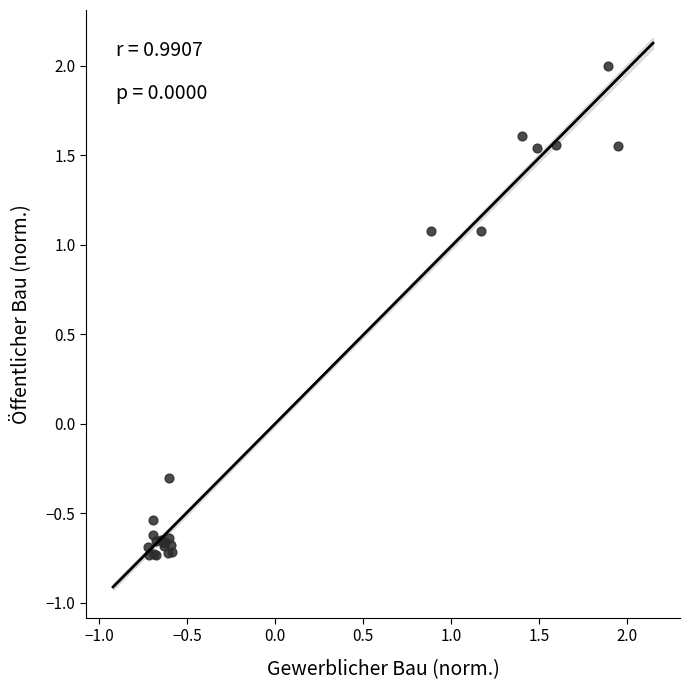

What Y value in the scatter plot is closest to 0?

-0.3